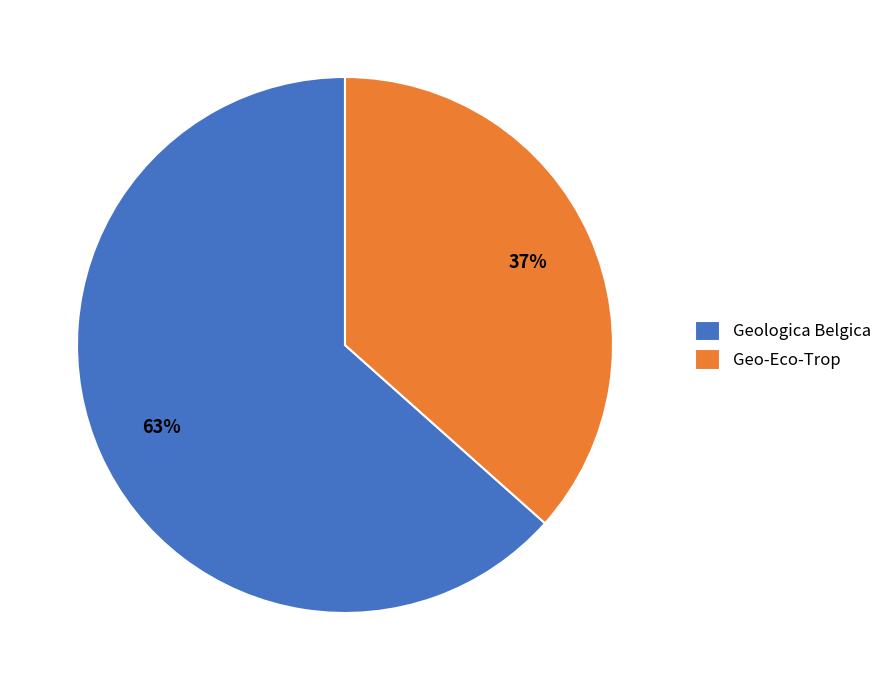

The Geo-Eco-Trop slice represents 37% of the pie. True or false?

True